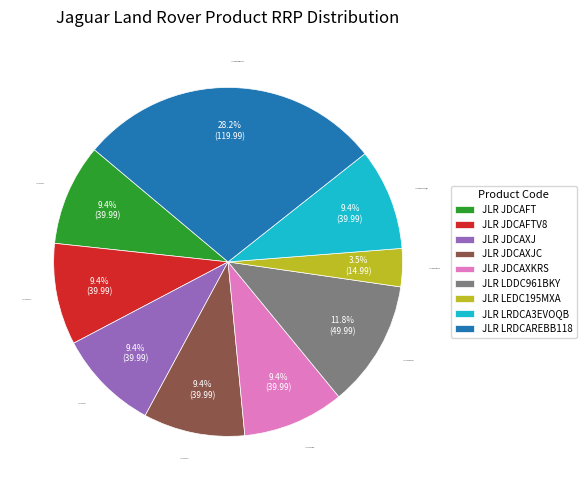

The JLR JDCAFT slice represents 17% of the pie. True or false?

False